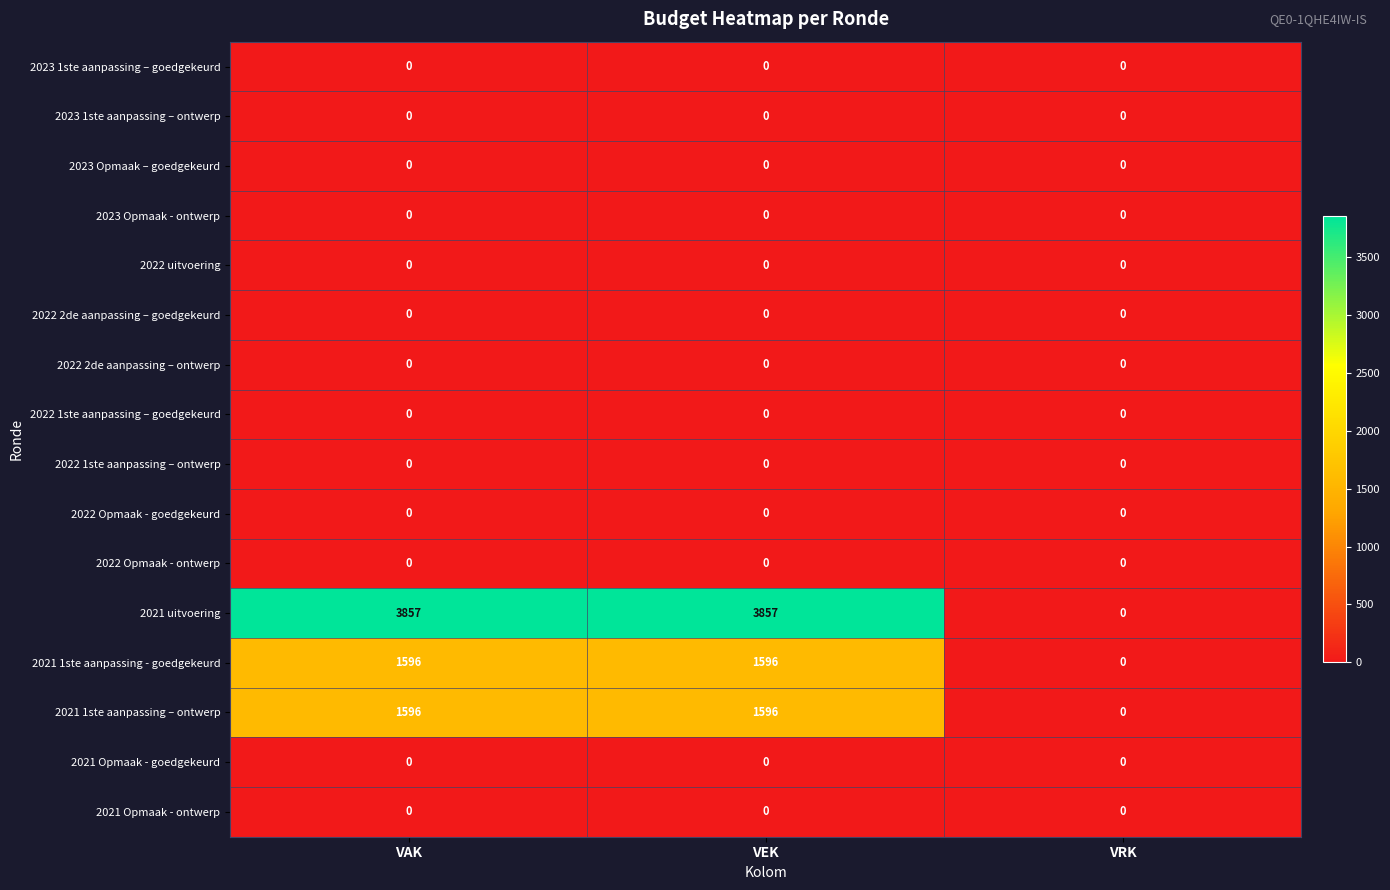

How many distinct data groups are displayed?

16